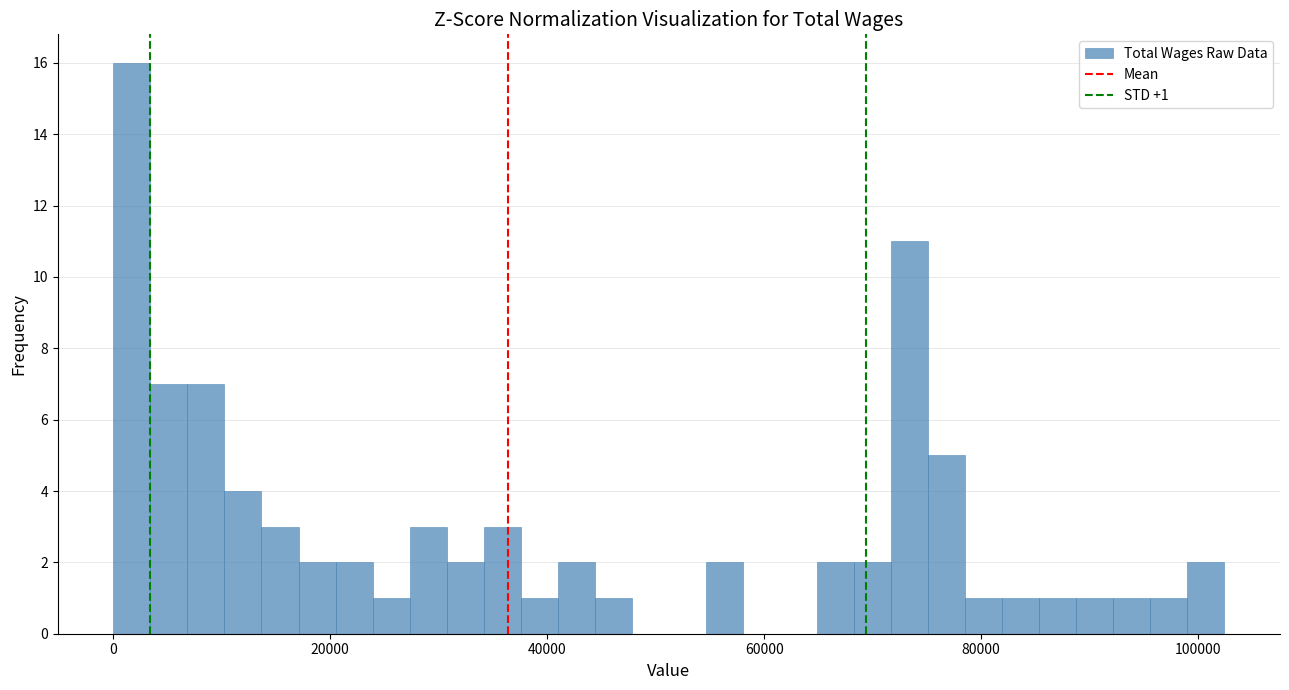

Around what value on the x-axis is the tallest bar? Give the approximate position of its centre, as read against the axis.

2000